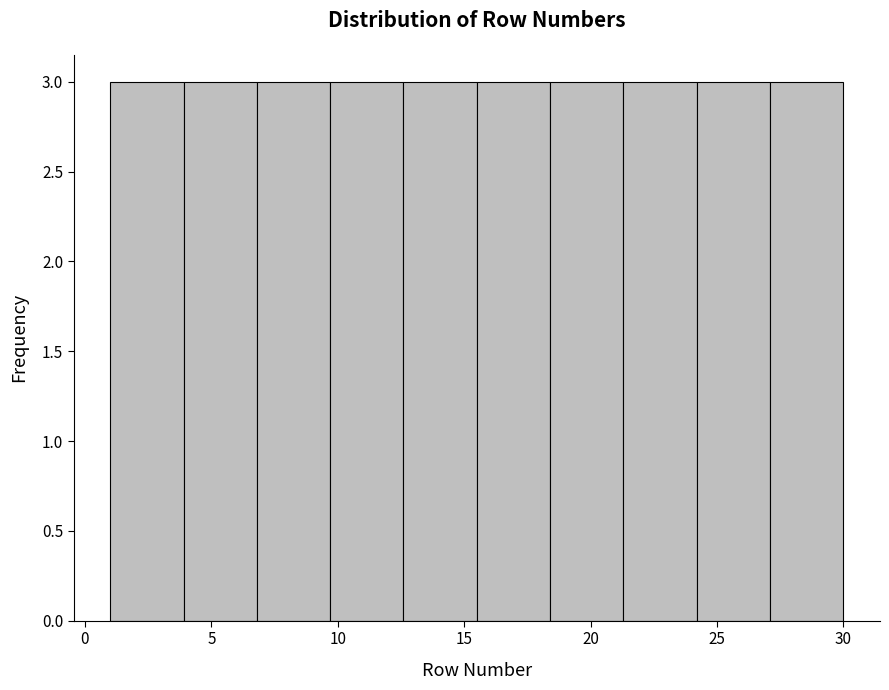

Reading left to right, list every bar in this chart as the range it spans on the x-axis followed by its height. Neither the bar edges nor the heights are printed on the chart, so give them approximately, as read against the axes.

1.0 to 3.9: 3
3.9 to 6.8: 3
6.8 to 9.7: 3
9.7 to 12.6: 3
12.6 to 15.5: 3
15.5 to 18.4: 3
18.4 to 21.3: 3
21.3 to 24.2: 3
24.2 to 27.1: 3
27.1 to 30.0: 3